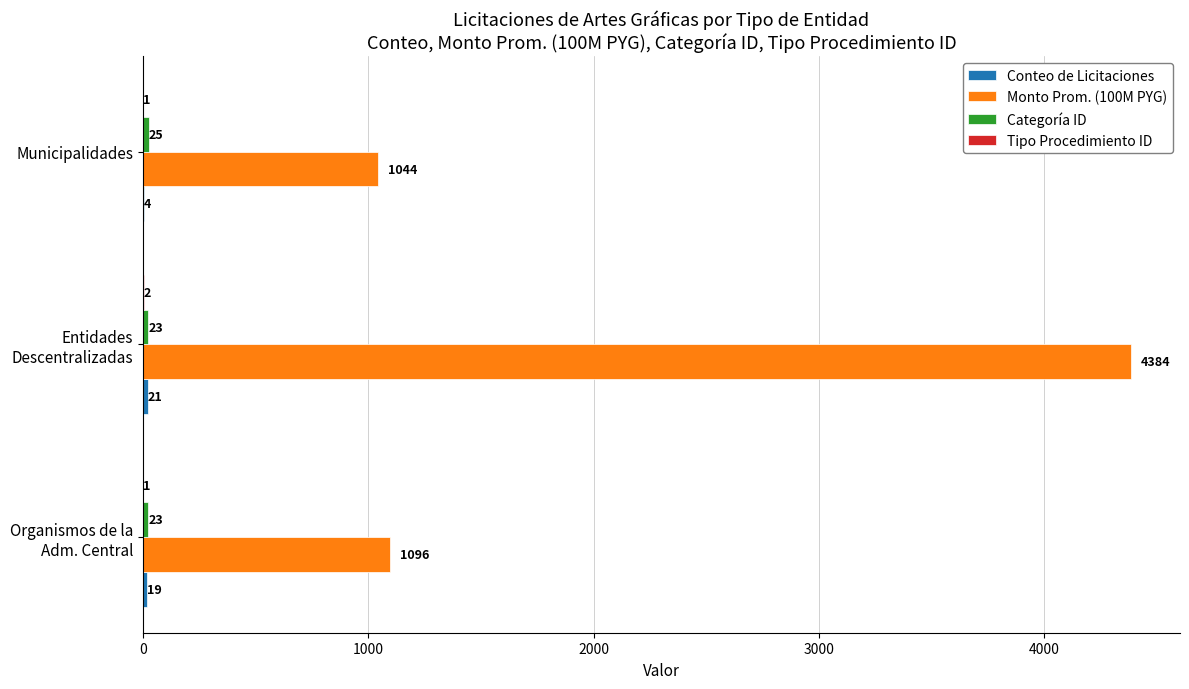

Which series has the largest total across all categories?

Monto Prom. (100M PYG)